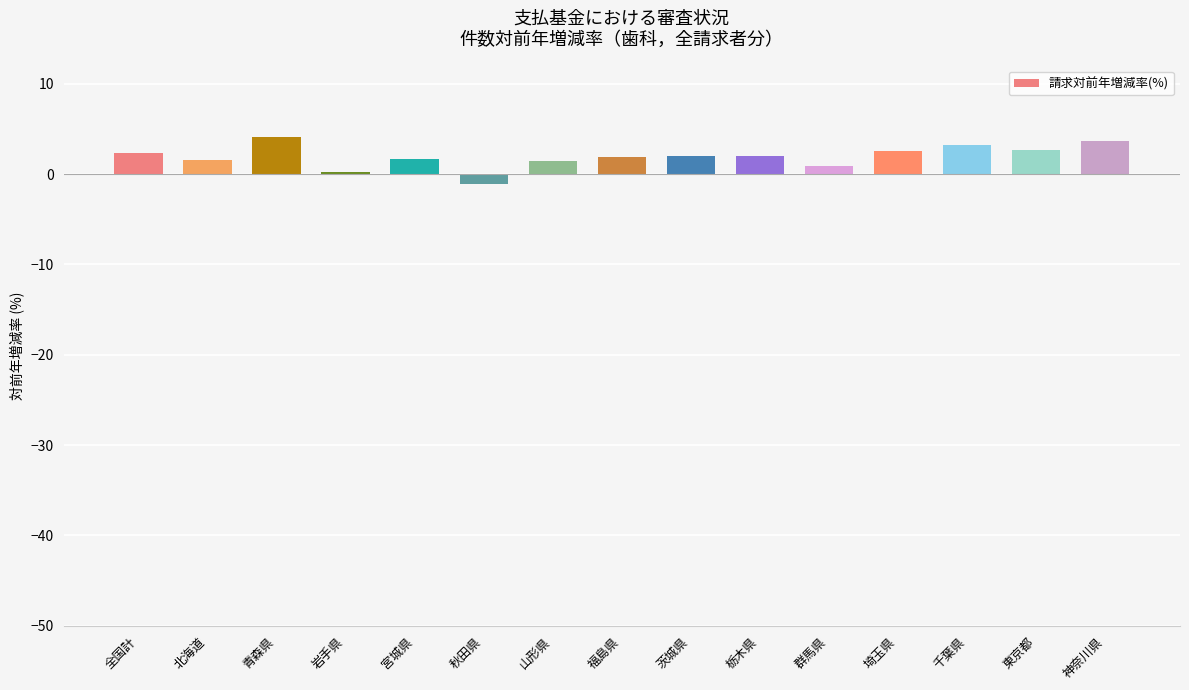

What is the approximate value at 山形県?

1.4